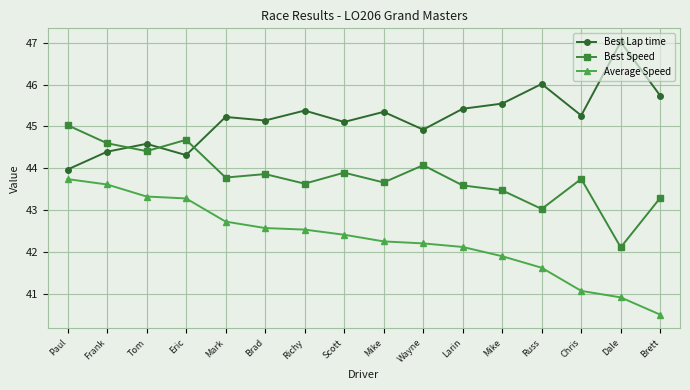

The value of Best Speed at Richy is 43.6. True or false?

True